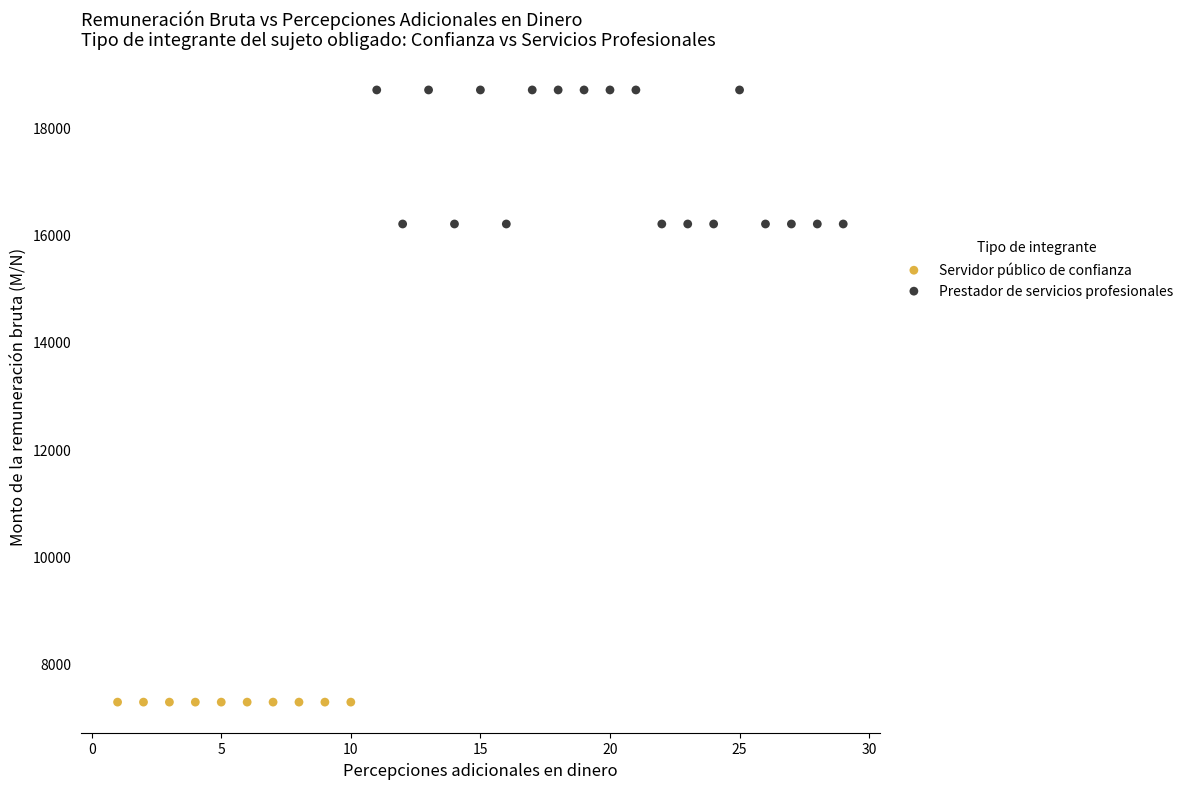

Which series reaches the maximum Y coordinate?

Prestador de servicios profesionales